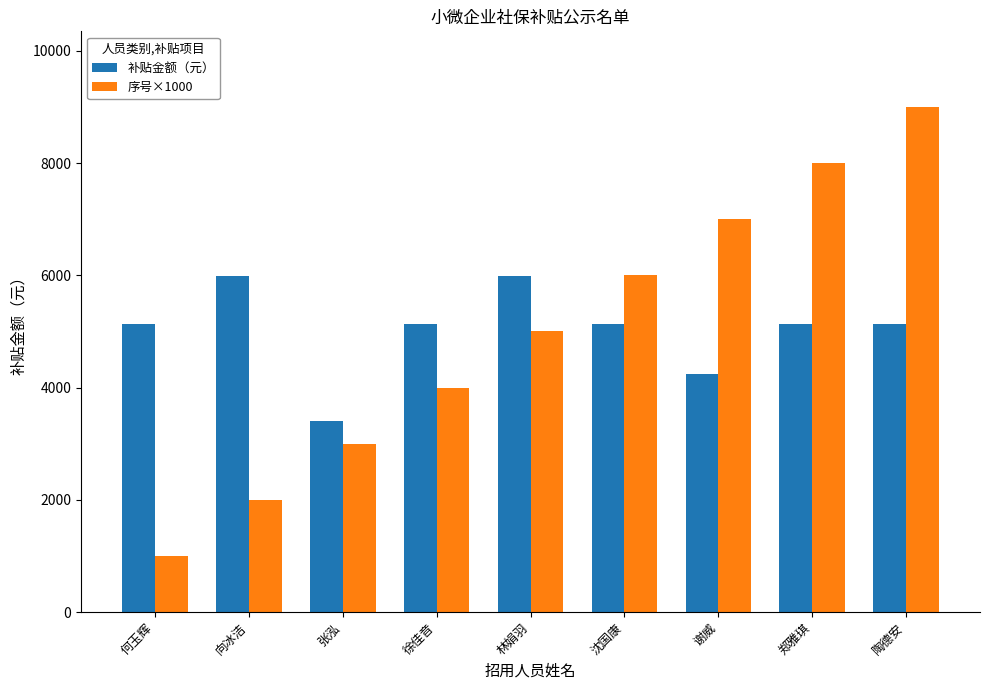

Which series has the widest spread of values?

序号×1000